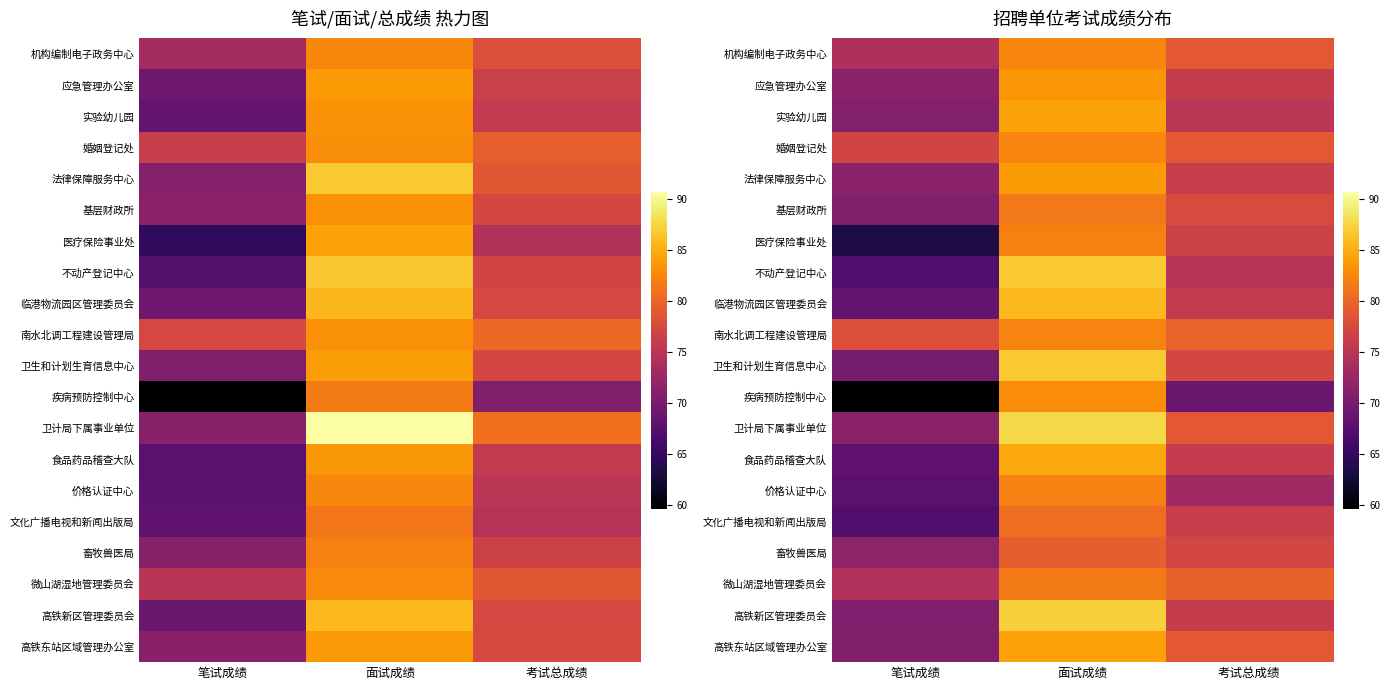

Rank the categories by 价格认证中心 value from lowest to highest.

笔试成绩, 考试总成绩, 面试成绩